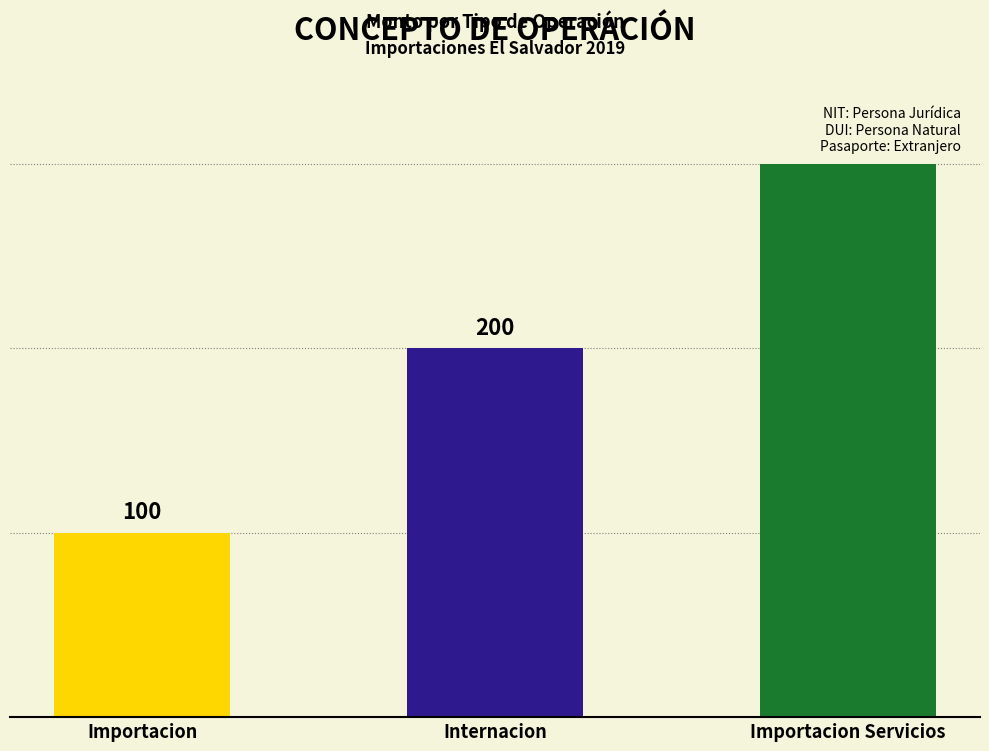

How many values are below 200?

1